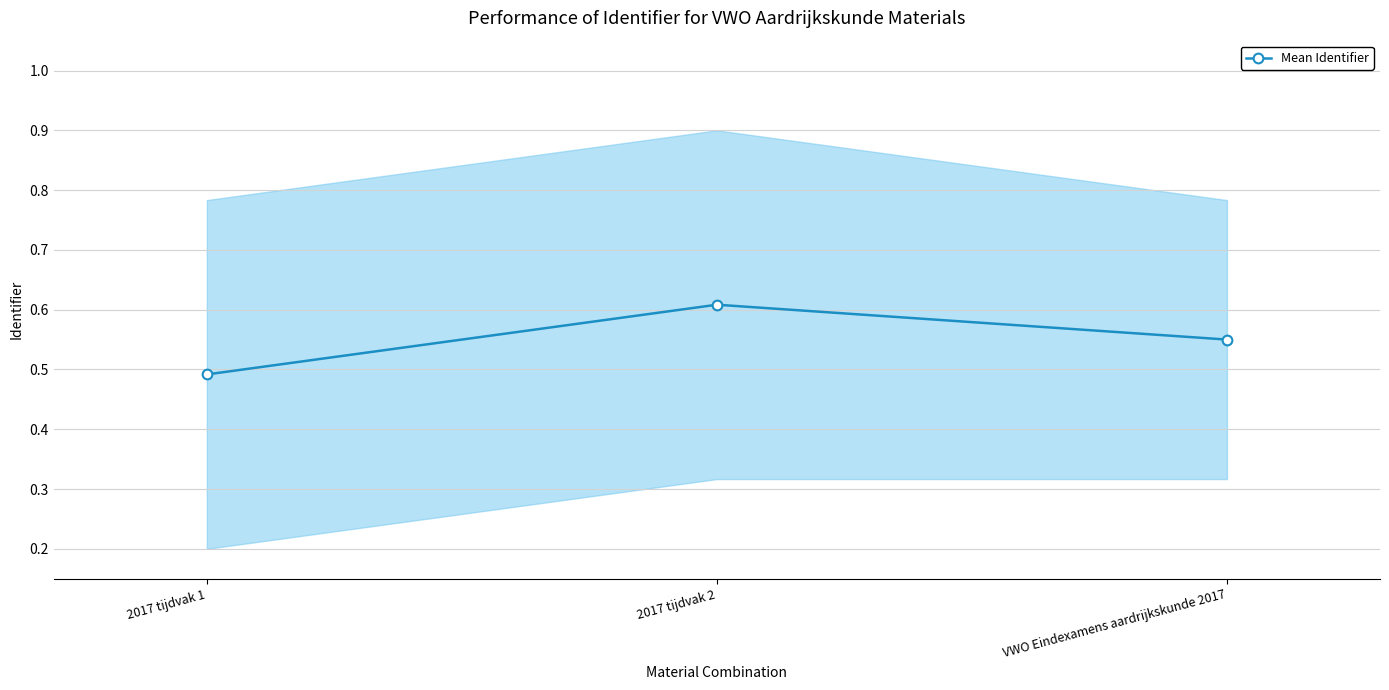

Between 2017 tijdvak 1 and 2017 tijdvak 2, which is larger?

2017 tijdvak 2